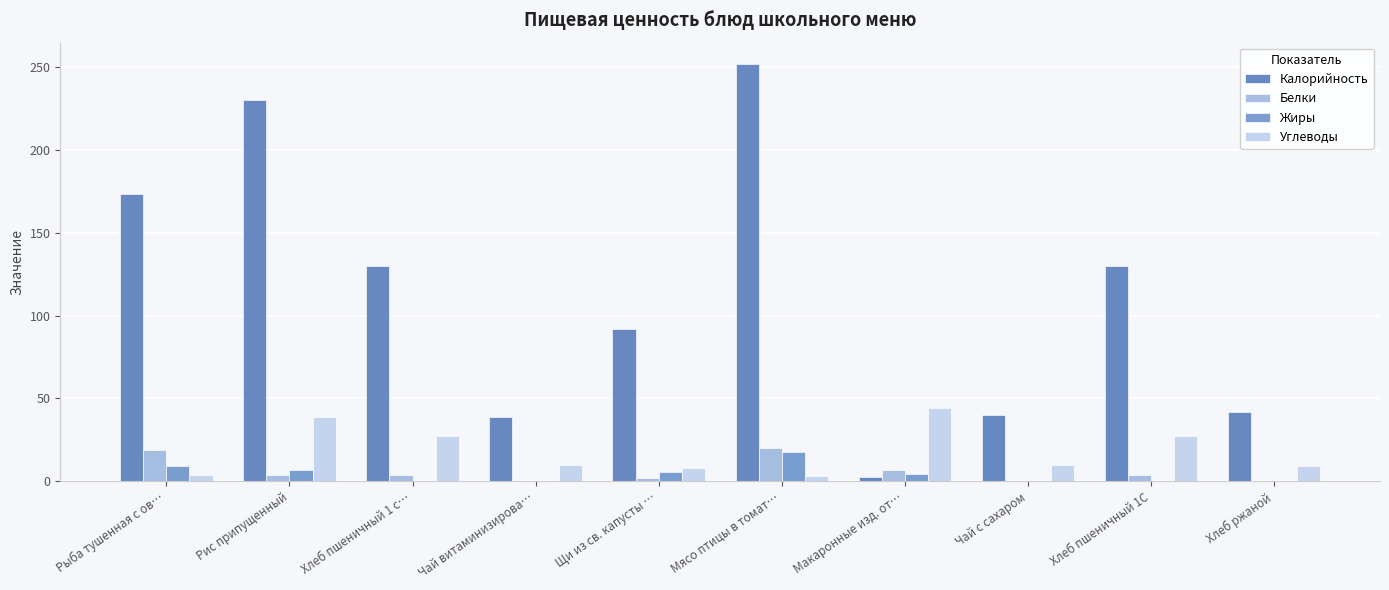

What is the lowest value of the Калорийность series?

2.5